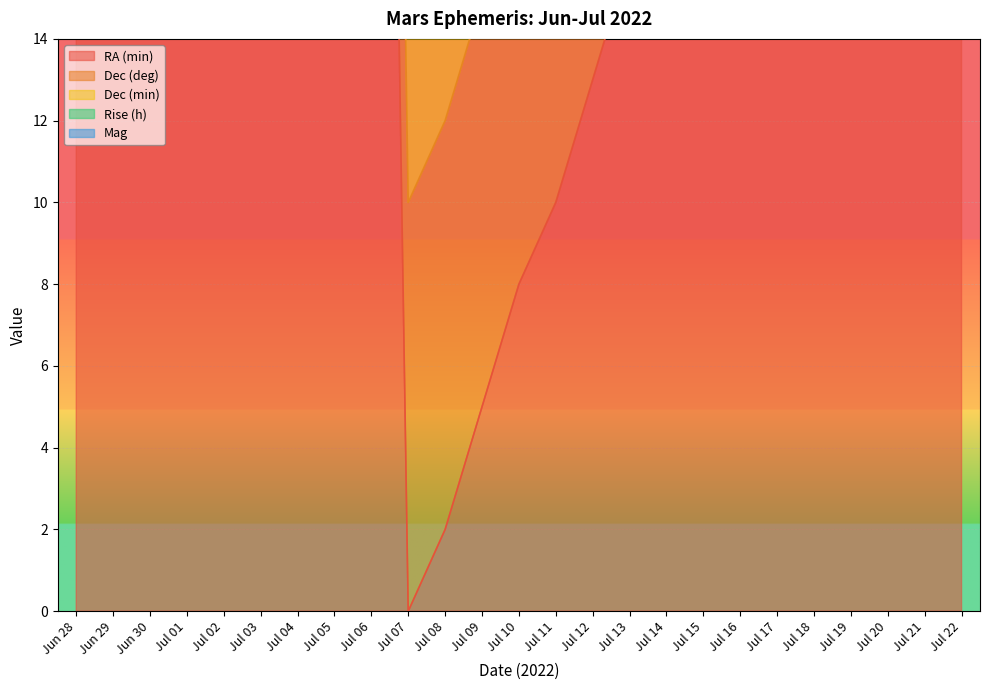

What is the maximum value for RA (min)?

57.0